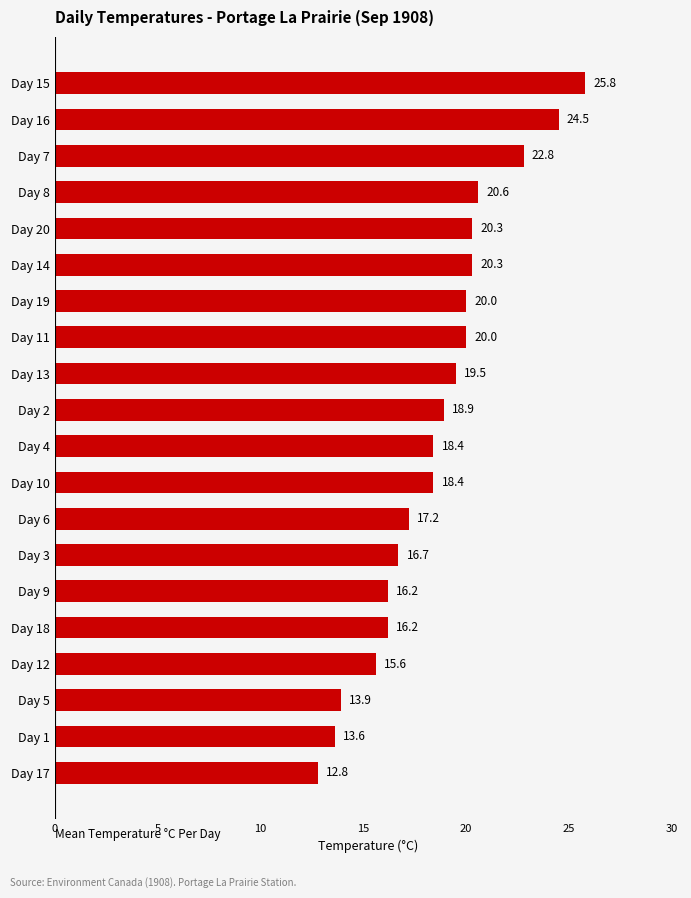

Reading top to bottom, what are all the values shown in this chart?

25.8	24.5	22.8	20.6	20.3	20.3	20.0	20.0	19.5	18.9	18.4	18.4	17.2	16.7	16.2	16.2	15.6	13.9	13.6	12.8